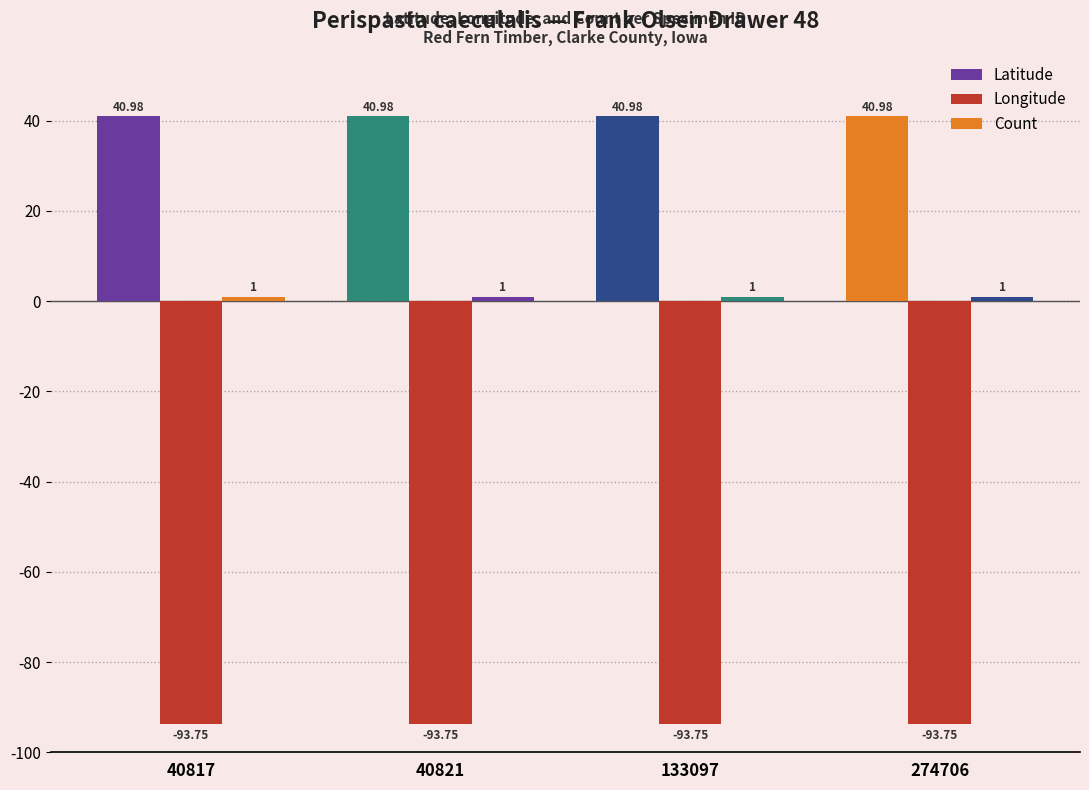

Are the bars grouped side by side (vs. stacked)?

Yes